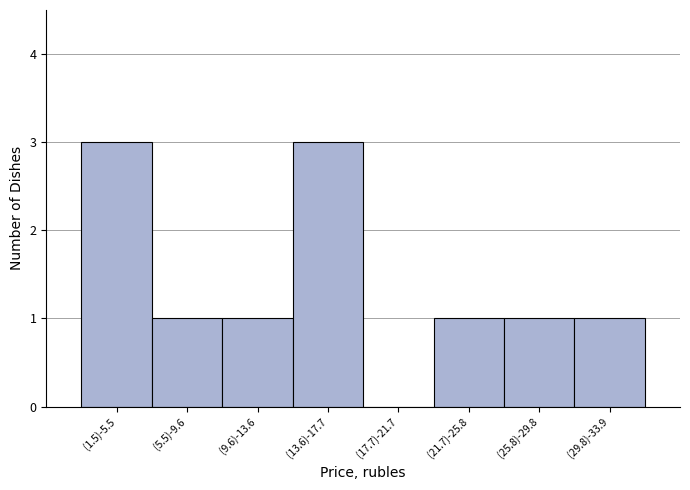

Reading left to right, extract all data points from this chart.

(1.5)-5.5=3	(5.5)-9.6=1	(9.6)-13.6=1	(13.6)-17.7=3	(17.7)-21.7=0	(21.7)-25.8=1	(25.8)-29.8=1	(29.8)-33.9=1